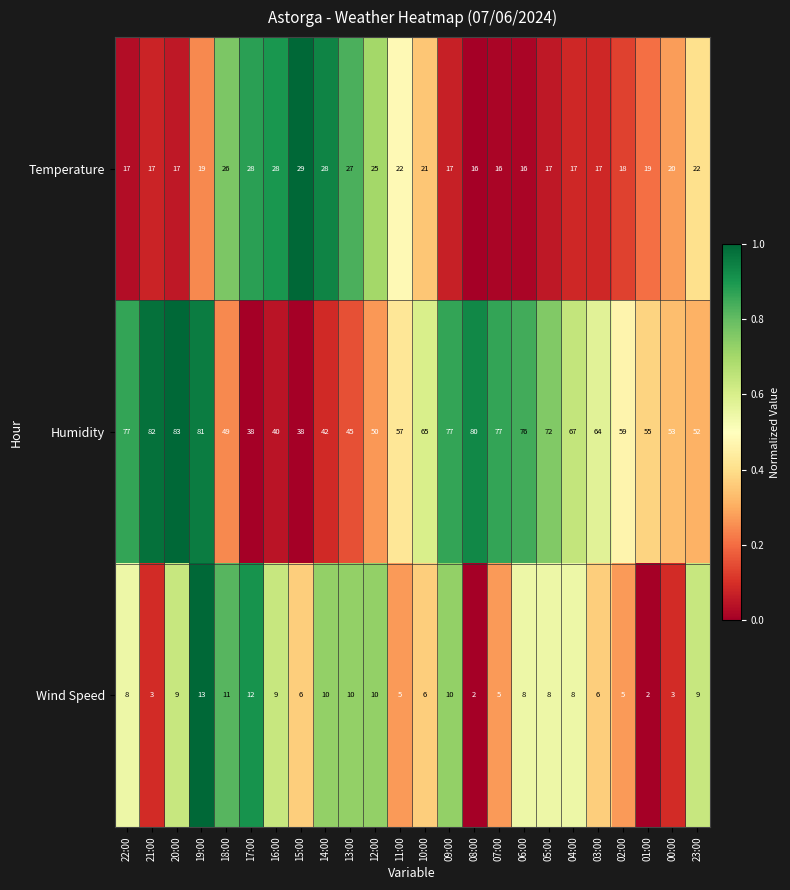

What is the lowest value of the Temperature series?

16